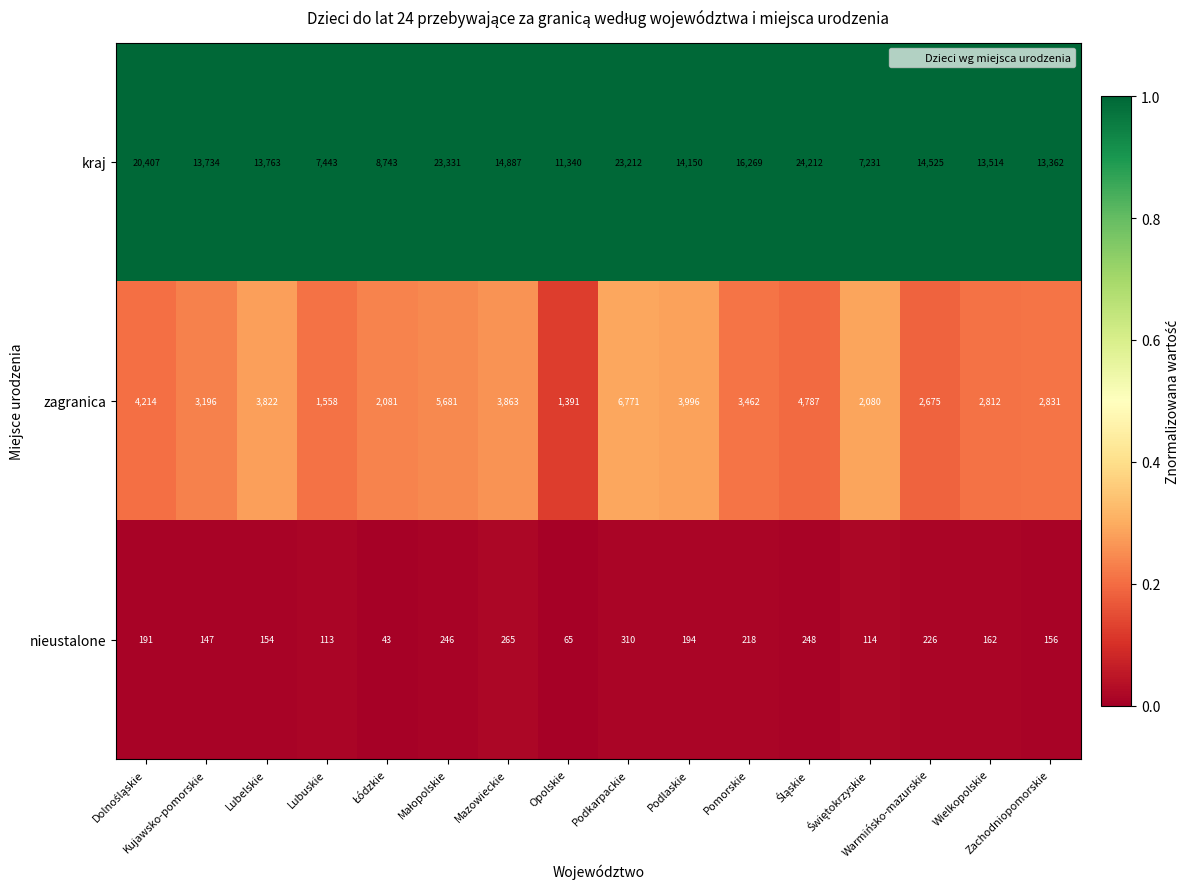

What is the minimum value for nieustalone?

43